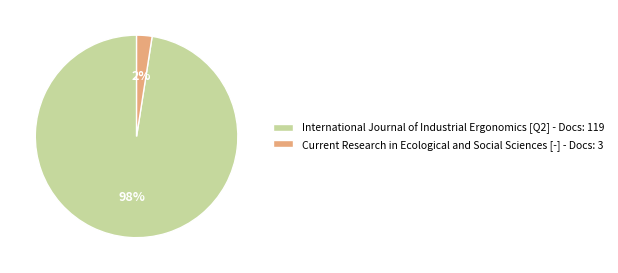

Do International Journal of Industrial Ergonomics [Q2] and Current Research in Ecological and Social Sciences [-] together represent more than half of the pie?

Yes